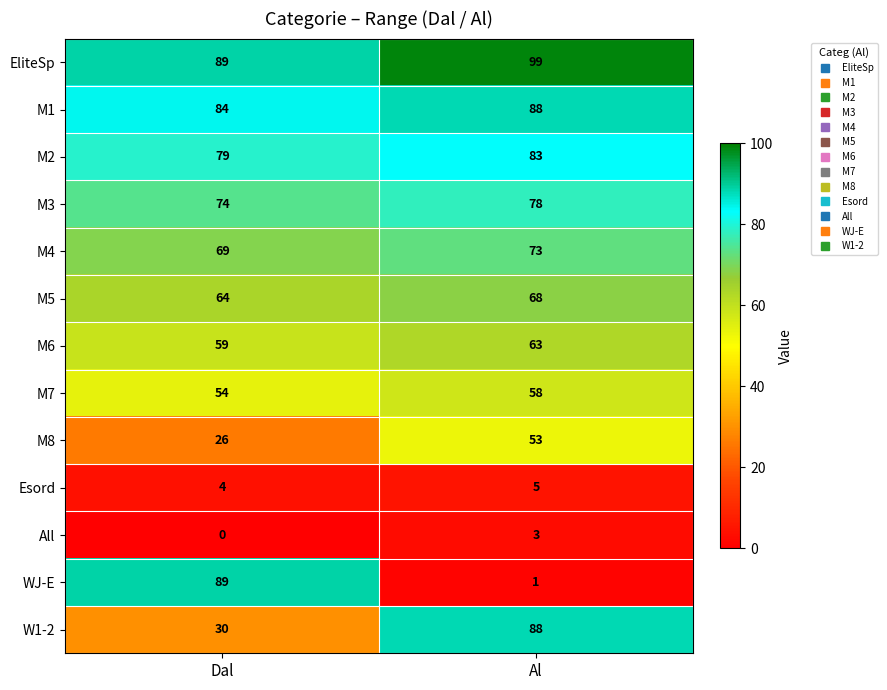

What is the total value across all series at Al?

760